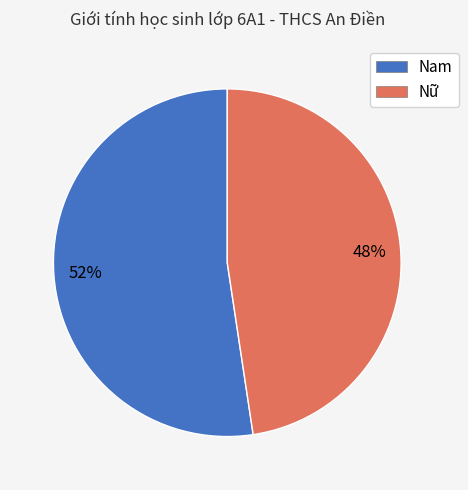

Approximately how many times larger is the value at Nam compared to Nữ?

1.1